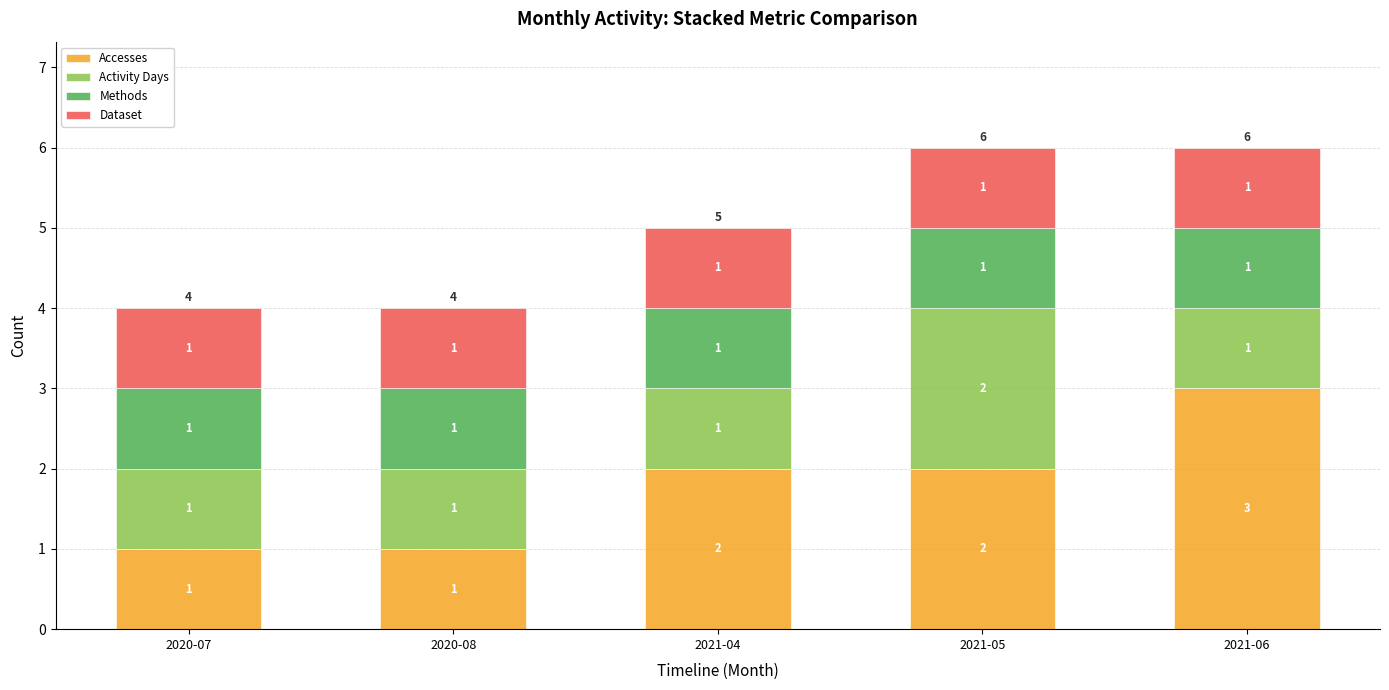

The Accesses series shows 2 at 2021-04. True or false?

True